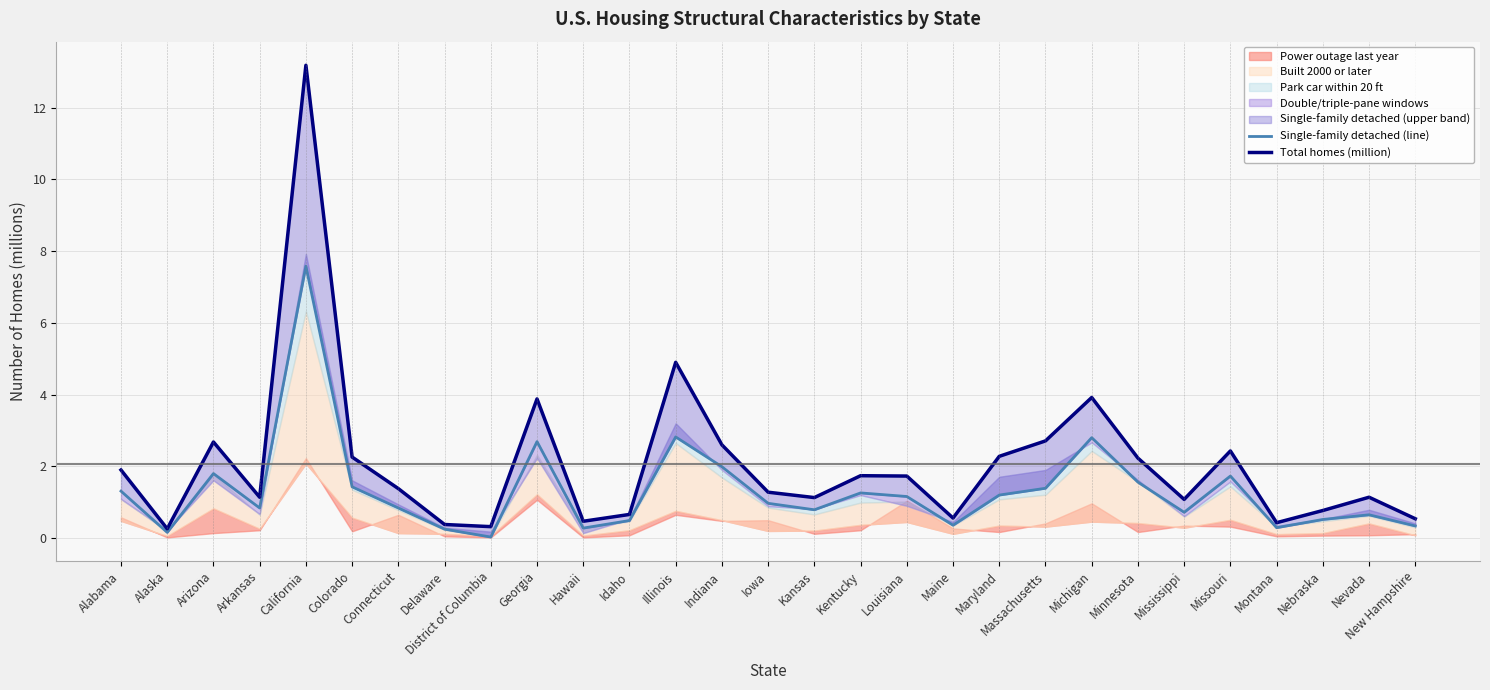

At which category does Single-family detached (line) reach its first local peak?

Arizona